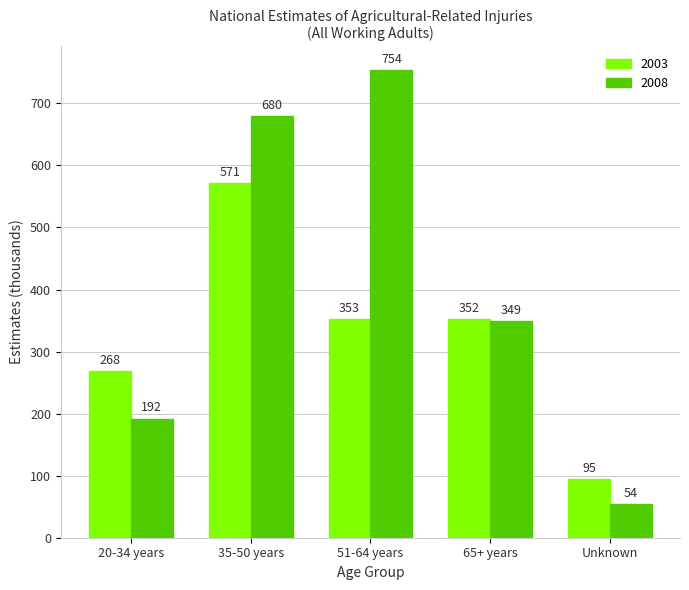

What is the label of the 4th bar from the right?

35-50 years